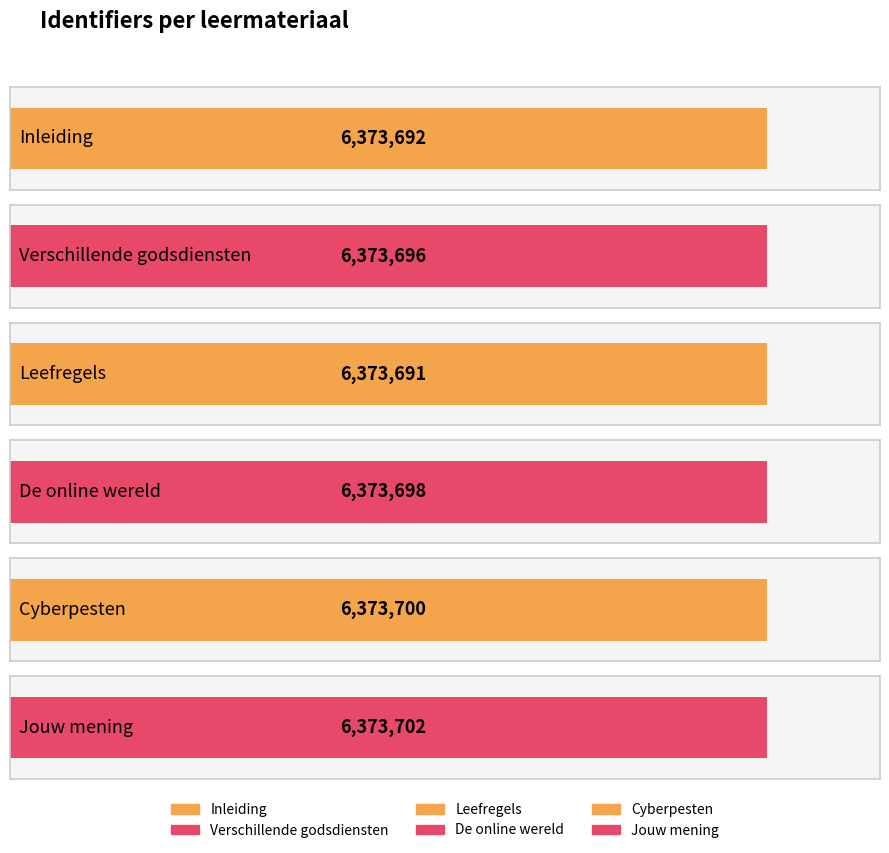

Which label corresponds to the largest value in the chart?

Jouw mening